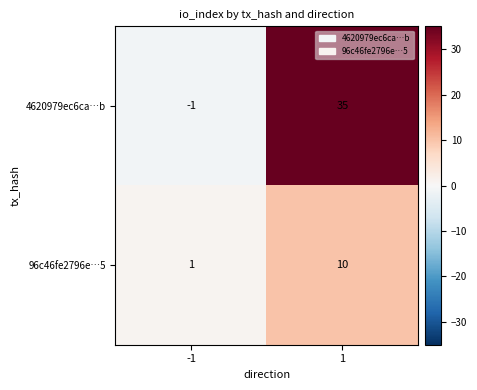

At -1, list the series in order from largest to smallest.

96c46fe2796e…5, 4620979ec6ca…b